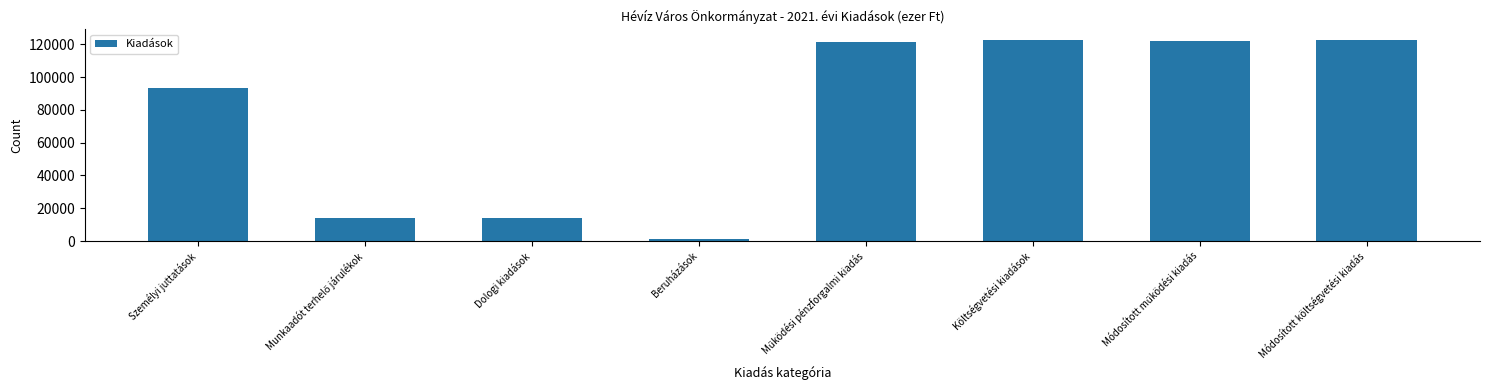

What is the sum of all values?

610957